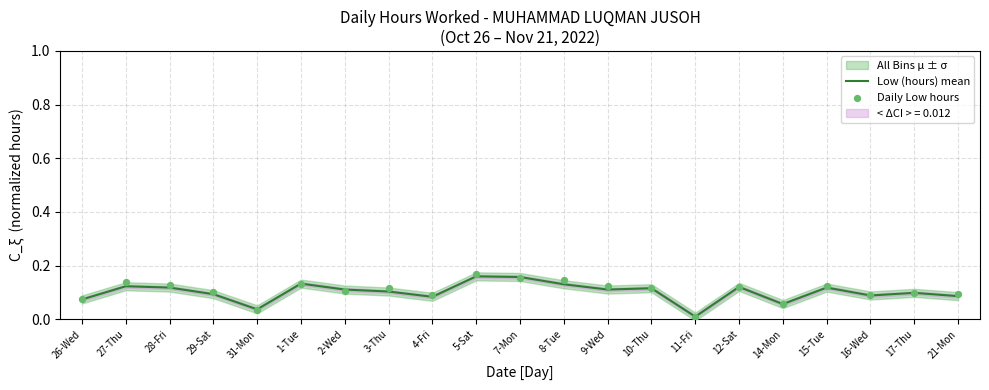

Which series contains the highest Y value?

Daily Low hours